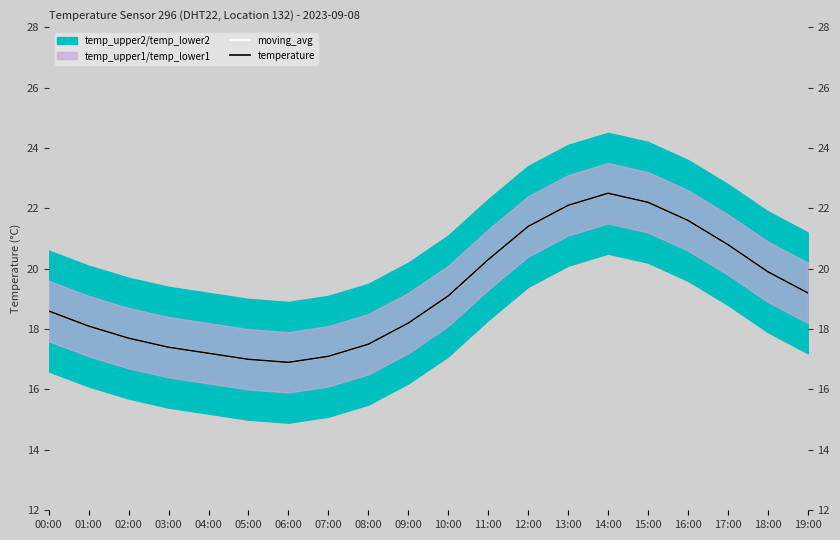

List the labels in order of temperature value, smallest first.

06:00, 05:00, 07:00, 04:00, 03:00, 08:00, 02:00, 01:00, 09:00, 00:00, 10:00, 19:00, 18:00, 11:00, 17:00, 12:00, 16:00, 13:00, 15:00, 14:00